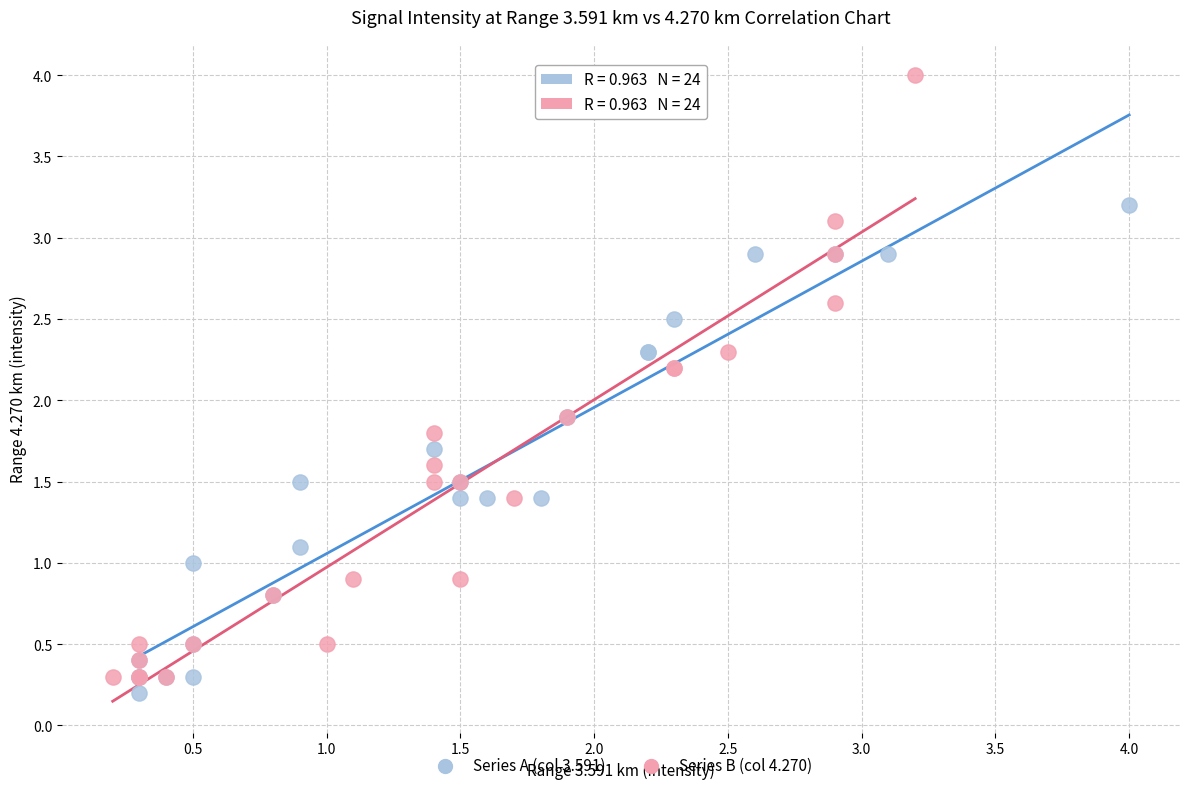

Which series contains the highest Y value?

Series B (col 4.270)